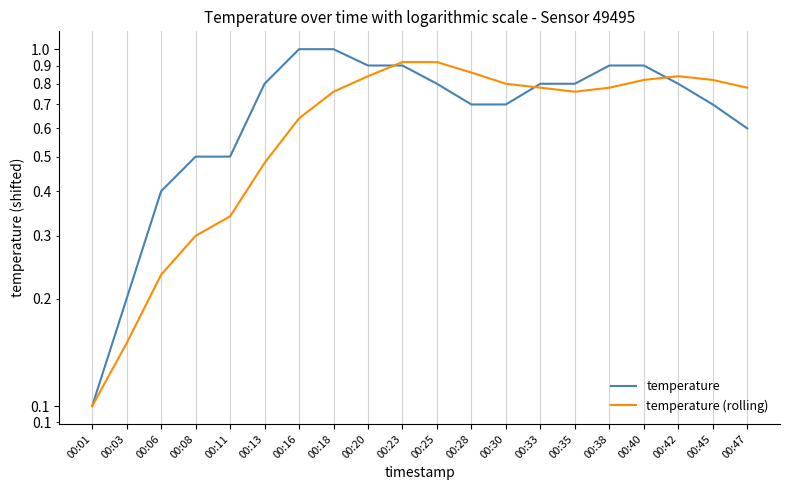

Reading right to left, transcribe all the data shown in this chart.

temperature: 00:47=0.6	00:45=0.7	00:42=0.8	00:40=0.9	00:38=0.9	00:35=0.8	00:33=0.8	00:30=0.7	00:28=0.7	00:25=0.8	00:23=0.9	00:20=0.9	00:18=1.0	00:16=1.0	00:13=0.8	00:11=0.5	00:08=0.5	00:06=0.4	00:03=0.2	00:01=0.1
temperature (rolling): 00:47=0.8	00:45=0.8	00:42=0.8	00:40=0.8	00:38=0.8	00:35=0.8	00:33=0.8	00:30=0.8	00:28=0.9	00:25=0.9	00:23=0.9	00:20=0.8	00:18=0.8	00:16=0.6	00:13=0.5	00:11=0.3	00:08=0.3	00:06=0.2	00:03=0.1	00:01=0.1